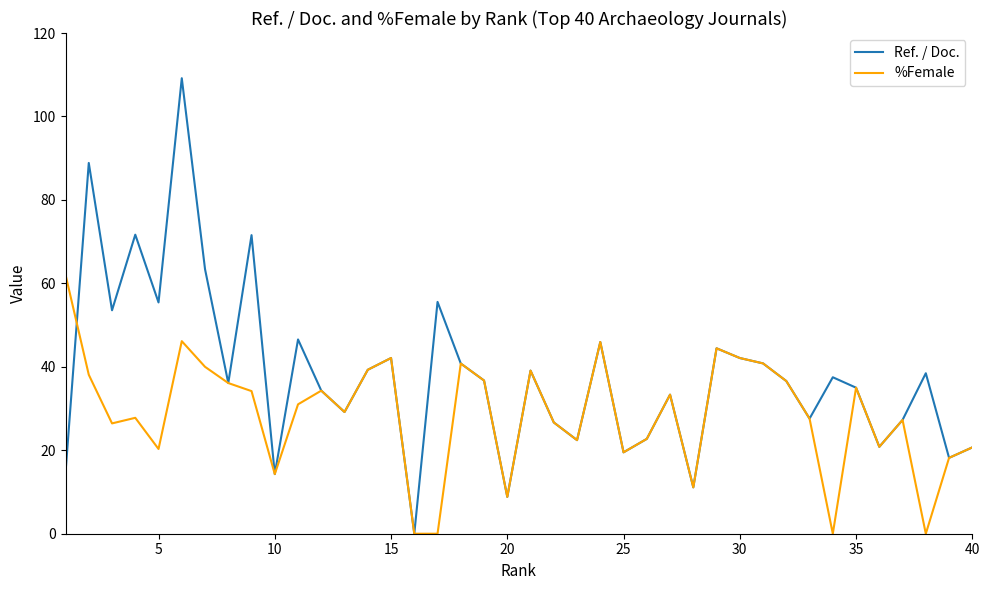

Which series has the widest spread of values?

Ref. / Doc.